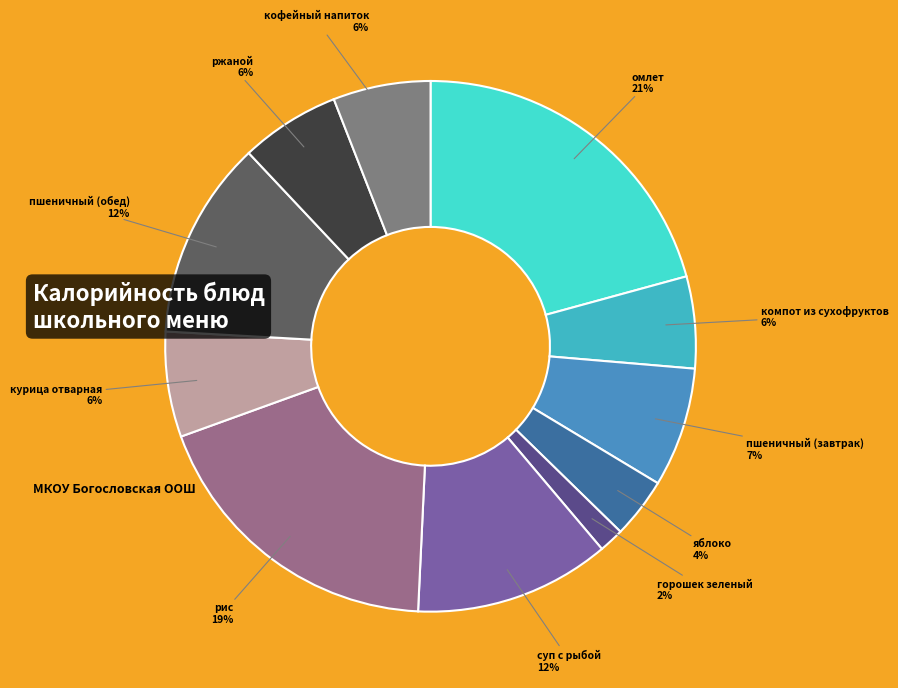

What is the smallest slice in the pie chart?

горошек зеленый